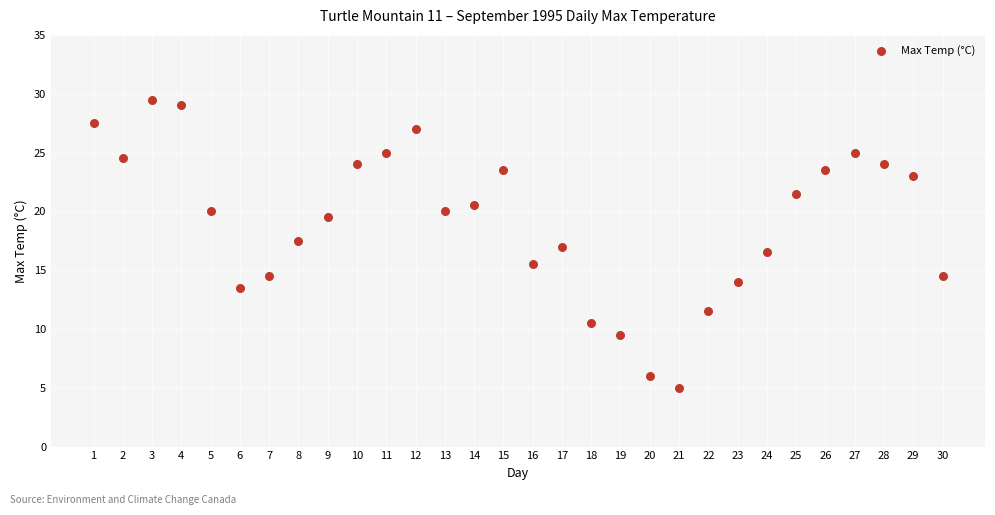

What is the range of Y values (max minus min)?

24.5